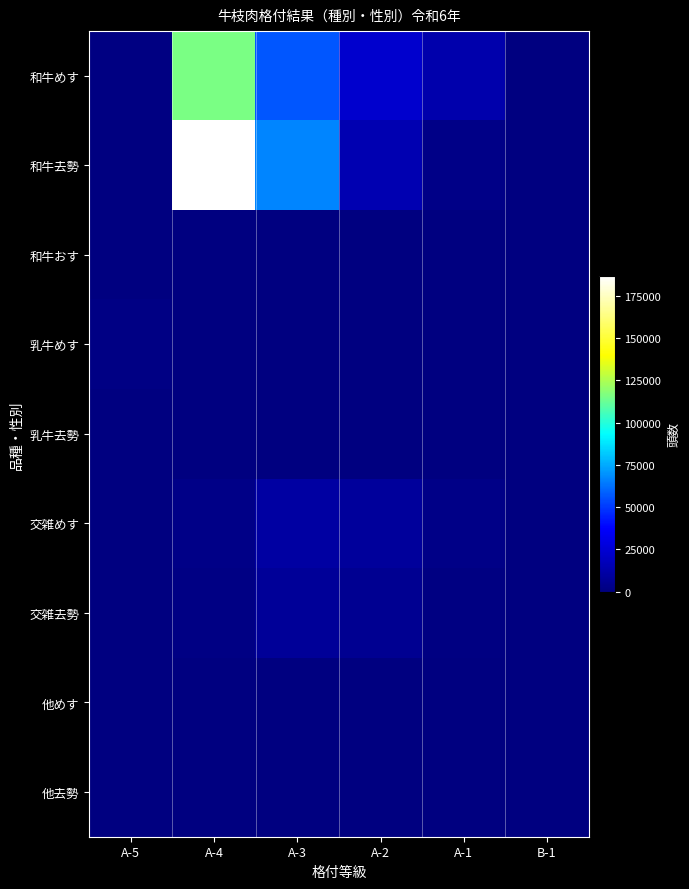

Reading left to right, extract all data points from this chart.

和牛めす: A-5=1377	A-4=115227	A-3=56602	A-2=23127	A-1=13143	B-1=106
和牛去勢: A-5=87	A-4=186645	A-3=66760	A-2=14672	A-1=2625	B-1=12
和牛おす: A-5=23	A-4=4	A-3=4	A-2=8	A-1=46	B-1=37
乳牛めす: A-5=2134	A-4=0	A-3=1	A-2=2	A-1=29	B-1=22
乳牛去勢: A-5=305	A-4=0	A-3=1	A-2=7	A-1=116	B-1=4
交雑めす: A-5=58	A-4=2846	A-3=10726	A-2=8689	A-1=2665	B-1=0
交雑去勢: A-5=47	A-4=1674	A-3=7581	A-2=5400	A-1=1399	B-1=0
他めす: A-5=9	A-4=19	A-3=19	A-2=8	A-1=16	B-1=3
他去勢: A-5=12	A-4=63	A-3=139	A-2=280	A-1=161	B-1=5